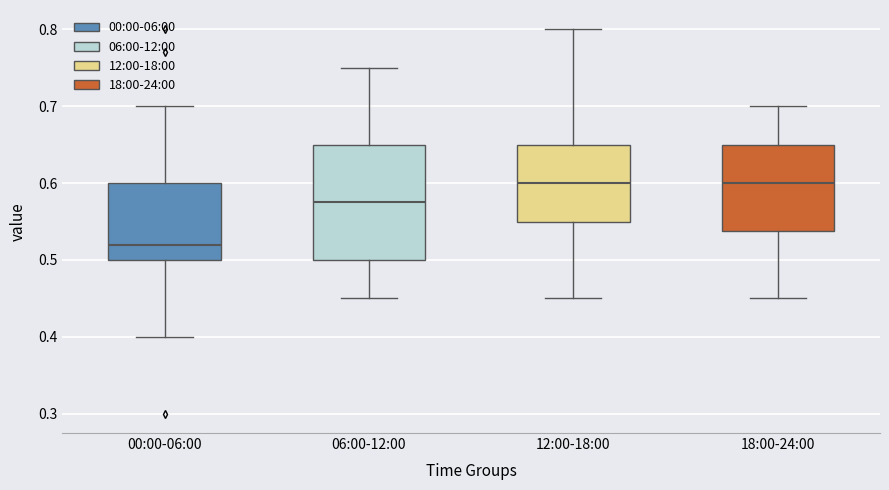

Where is the lower edge of the box for 00:00-06:00 on the y-axis? The values are not printed on the chart, so give them approximately, as read against the axis.

0.50